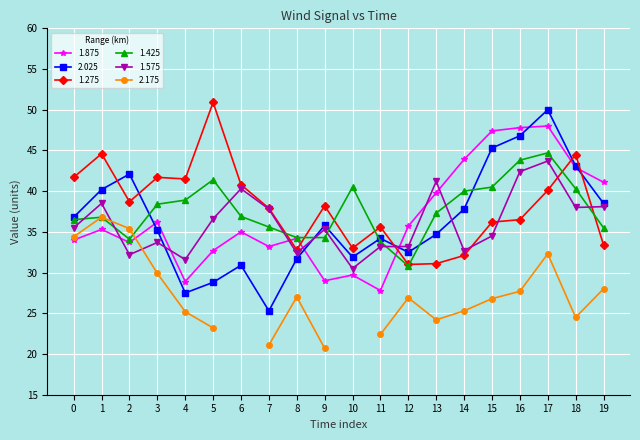

What value does the 1.425 series have at 12?

30.8